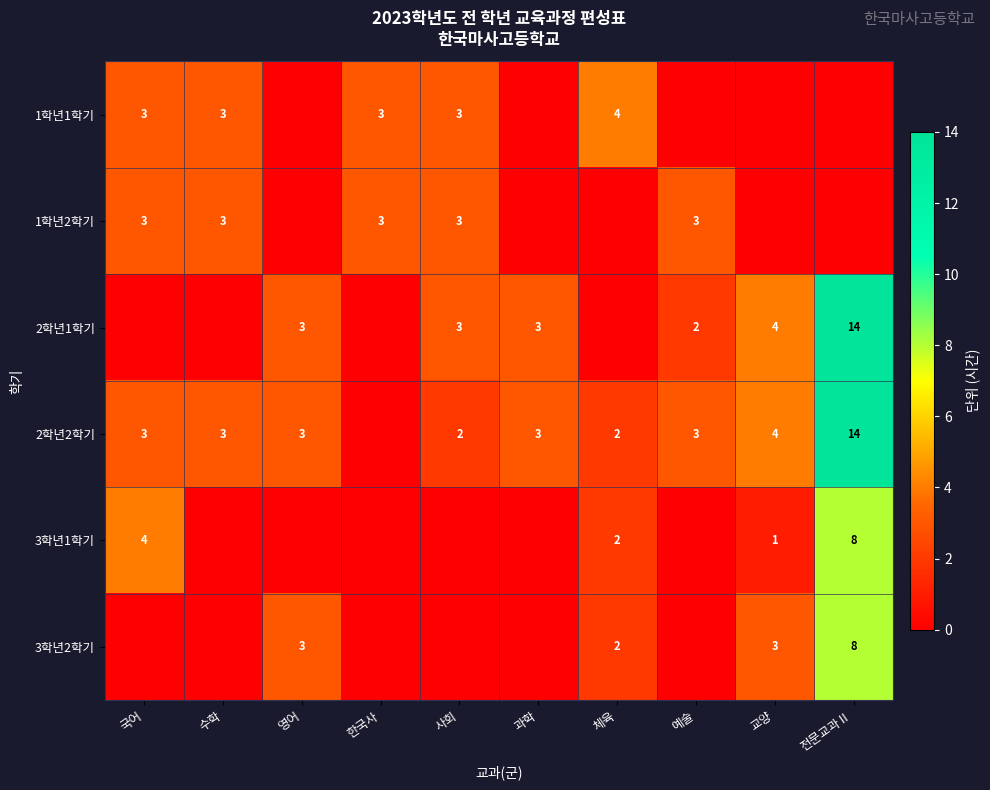

What is the sum of the 2학년2학기 values at 전문교과Ⅱ and 국어?

17